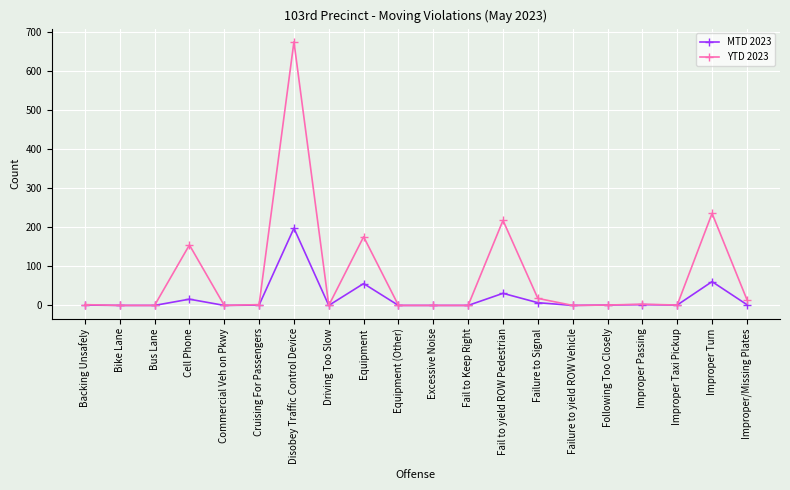

Between Excessive Noise and Fail to yield ROW Pedestrian, which series saw the biggest shift?

YTD 2023